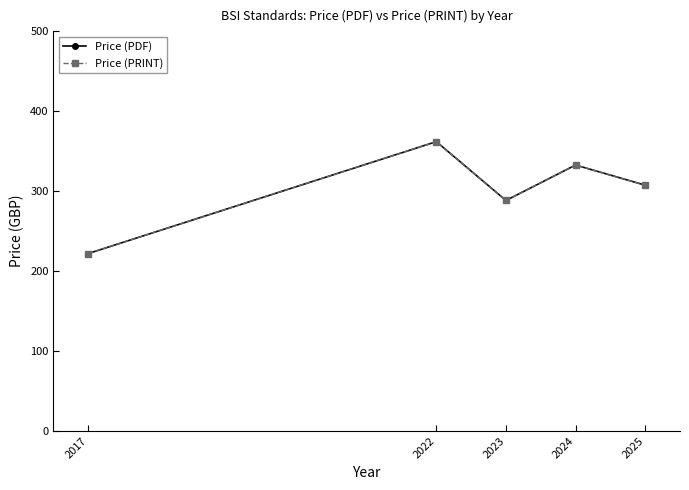

True or false: Price (PDF) has a value of 405.4 at 2023.

False